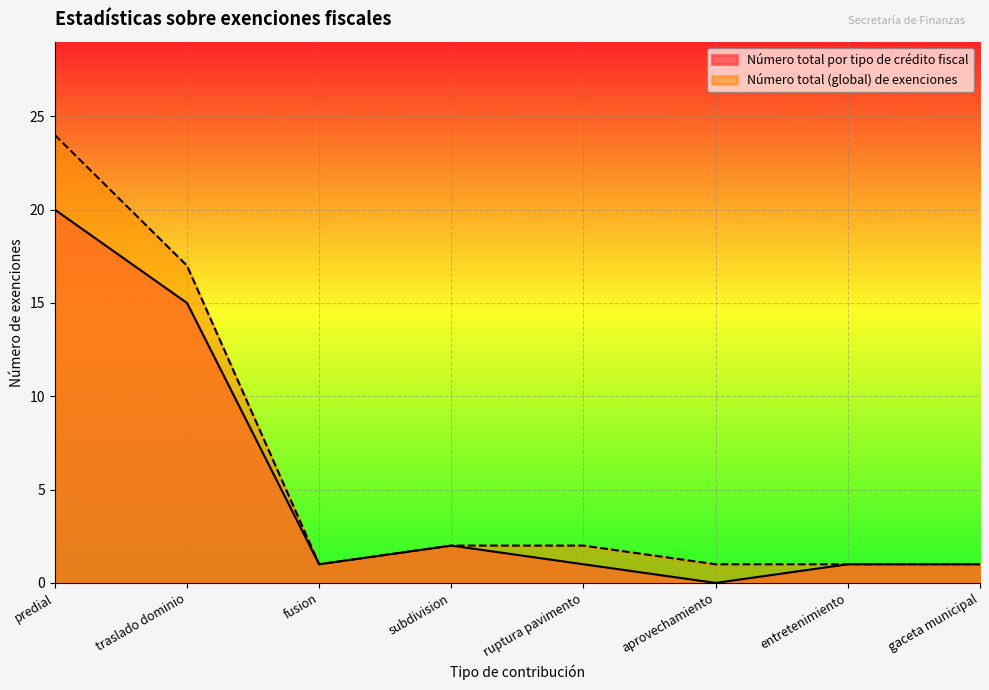

What position from the right is subdivision?

5